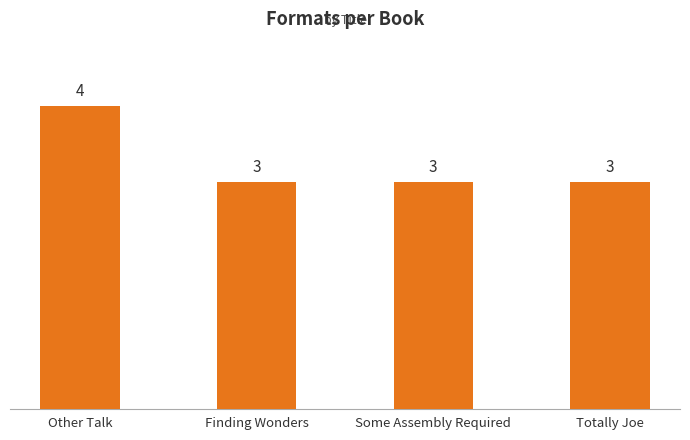

Which has a higher value, Some Assembly Required or Other Talk?

Other Talk